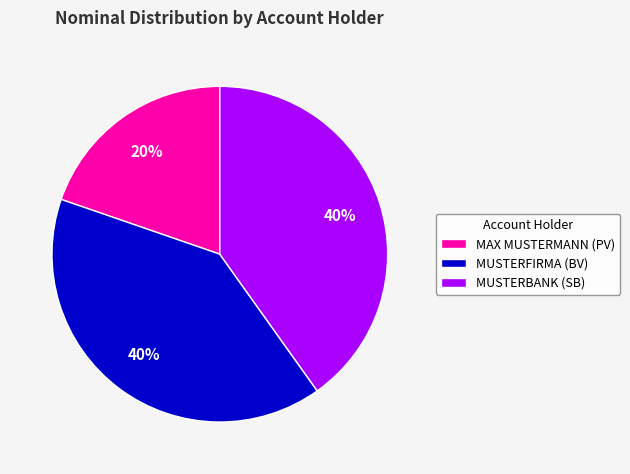

True or false: MUSTERBANK (SB) accounts for 40% of the total.

True